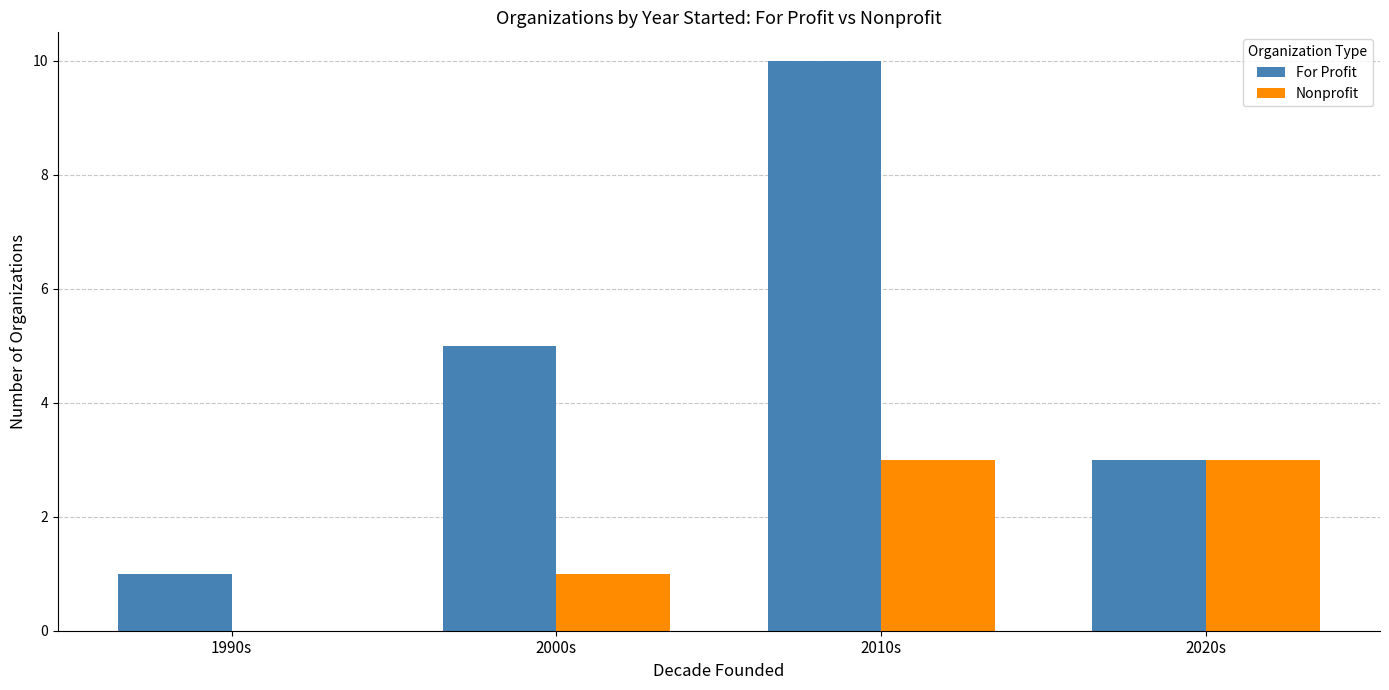

How many groups of bars are there?

4